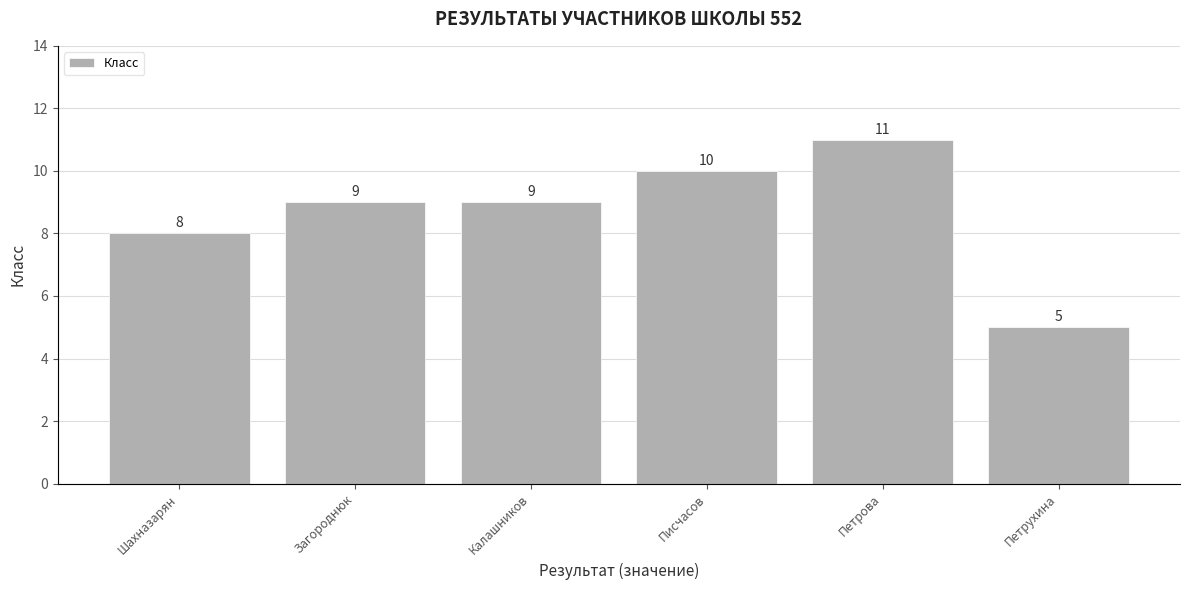

What is the ratio of the value at Шахназарян to the value at Загороднюк?

0.9